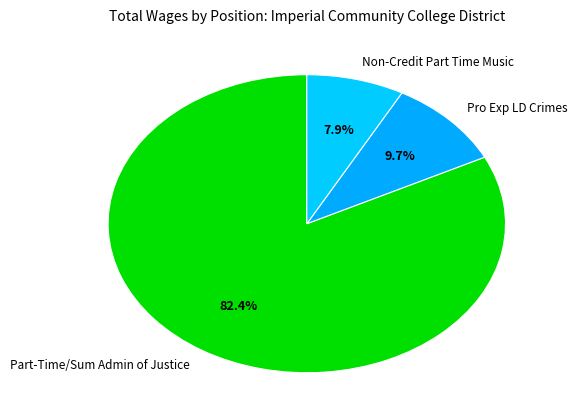

How many segments does this pie chart have?

3